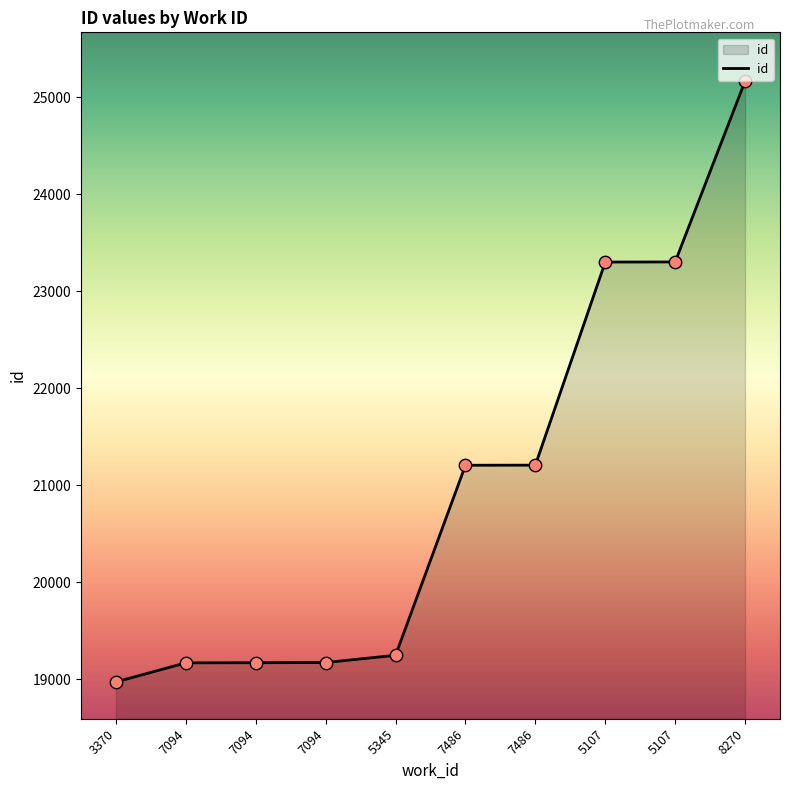

Approximately how many times larger is the value at 7094 compared to 5345?

1.0